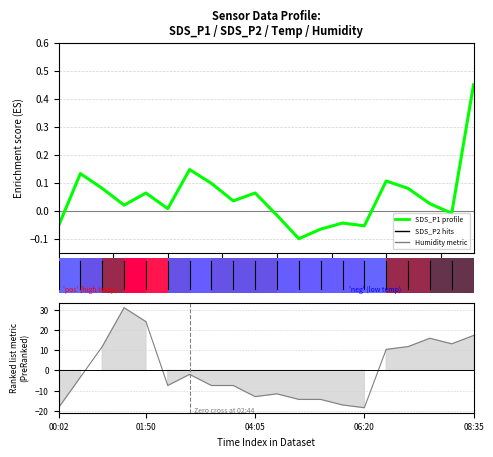

What is the value of the Humidity bar at the 4th from the left?

30.9